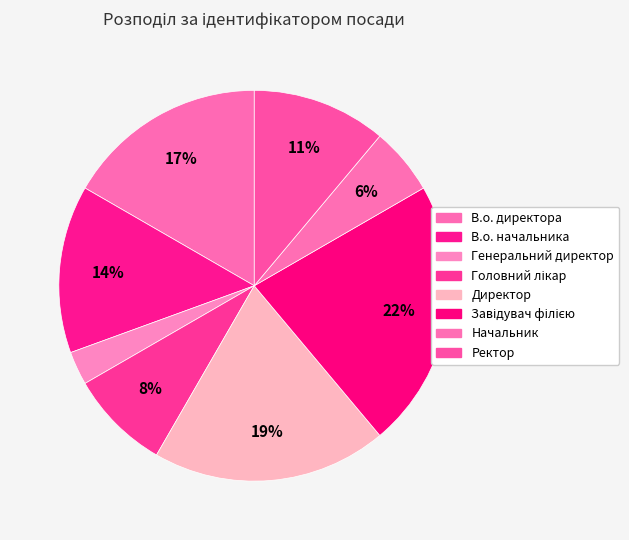

How many segments does this pie chart have?

8